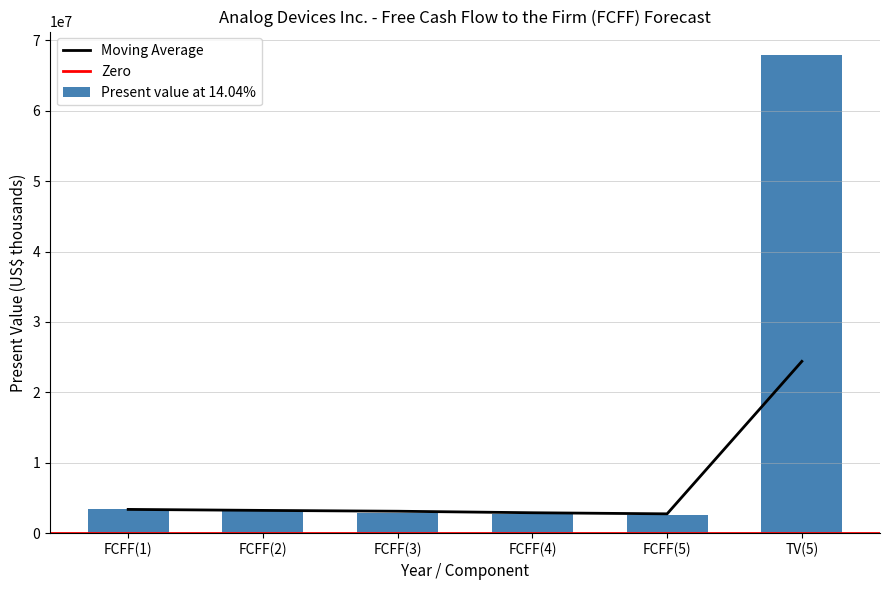

What is the sum of all values?

82545924